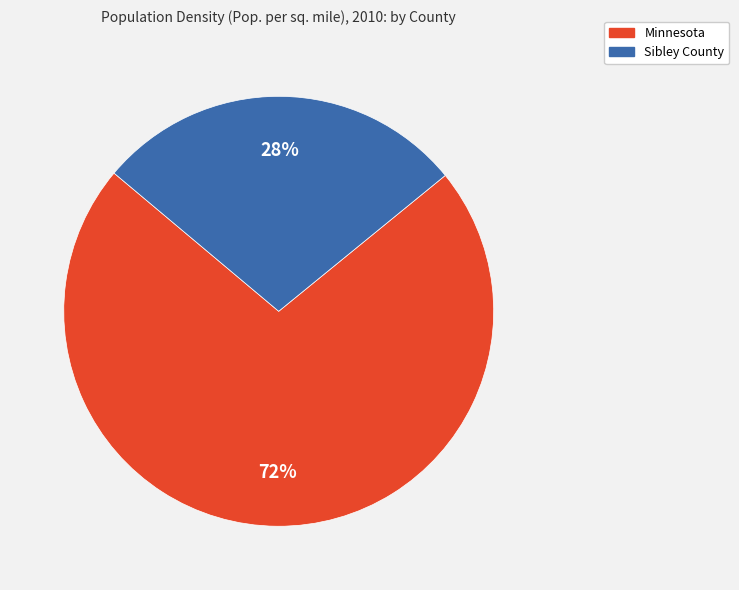

To the nearest percent, what is the average slice percentage?

50%